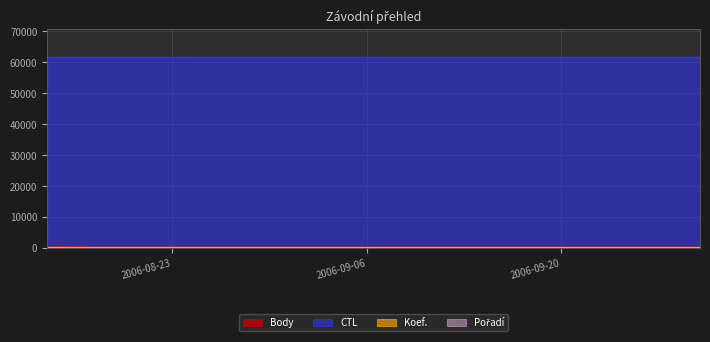

At 2006-09-30, list the series in order from smallest to largest.

Koef., Pořadí, Body, CTL